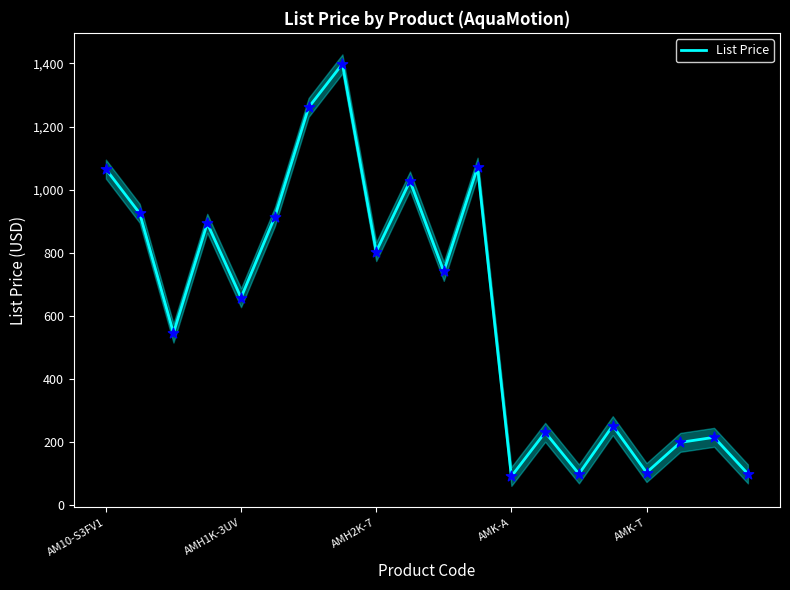

True or false: List Price has a value of 92.2 at AMK-A.

True